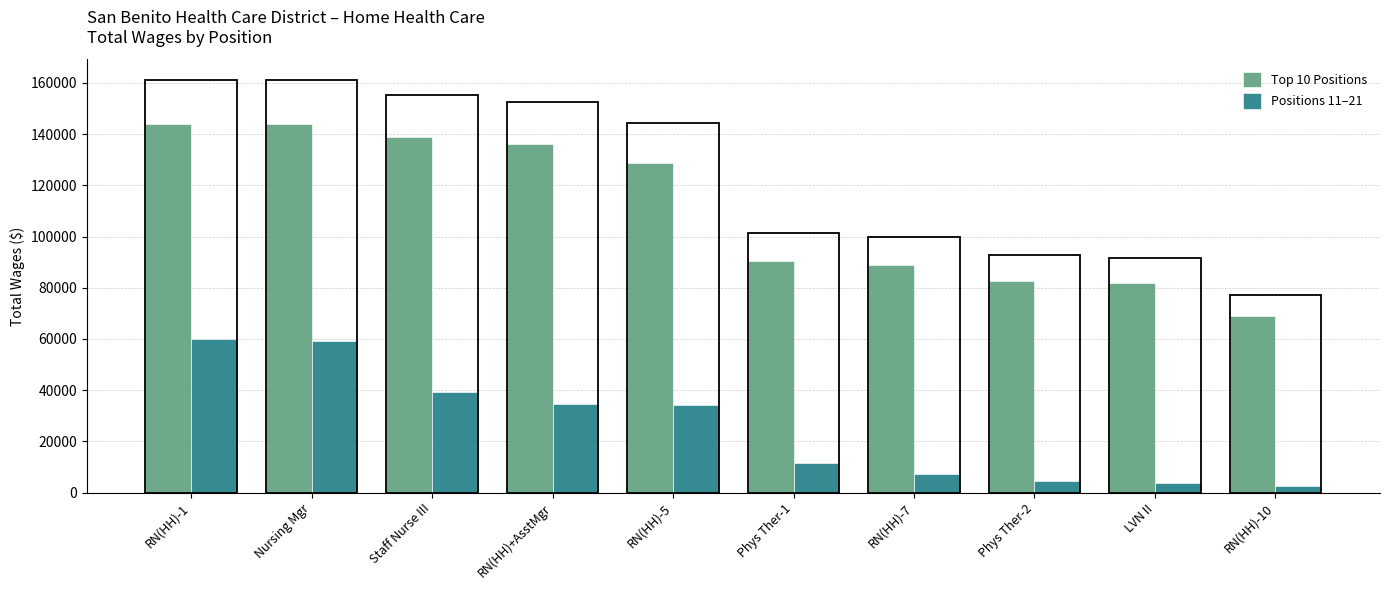

What is the total value across all series at RN(HH)-1?

203887